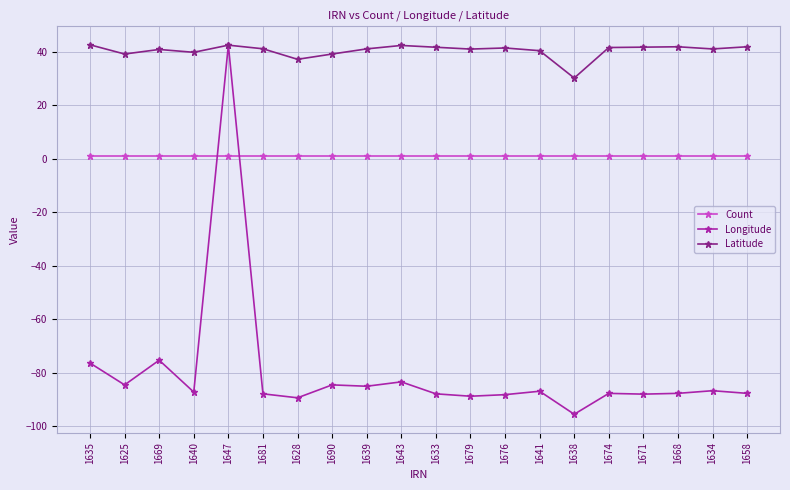

List the series in order of their overall mean, highest first.

Latitude, Count, Longitude